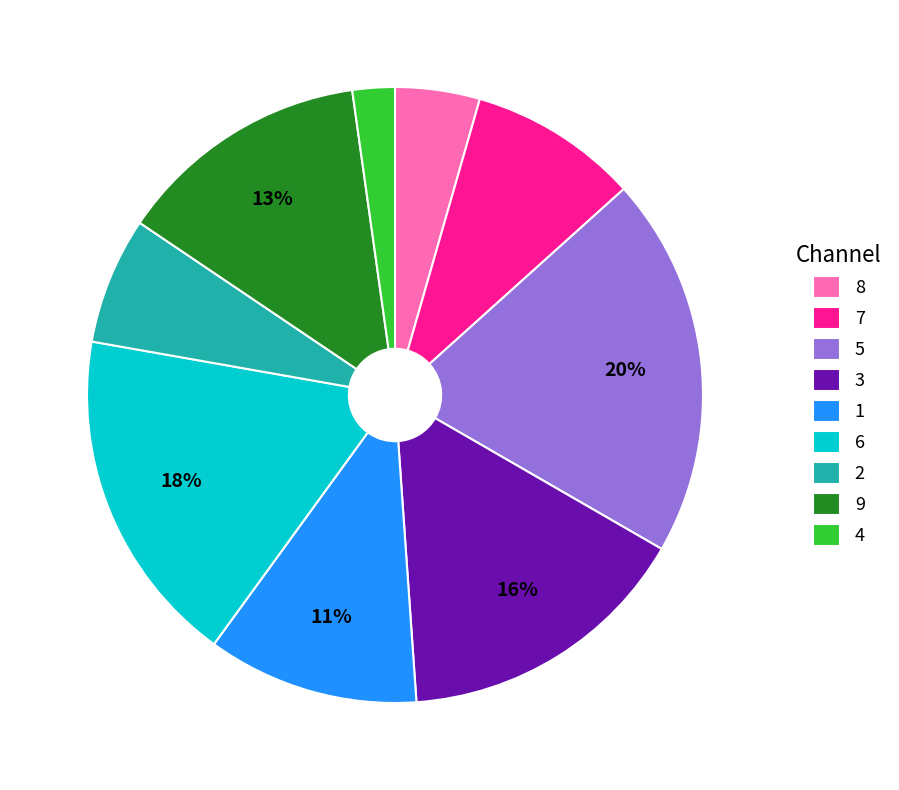

Rank the categories by value from highest to lowest.

5, 6, 3, 9, 1, 7, 2, 8, 4